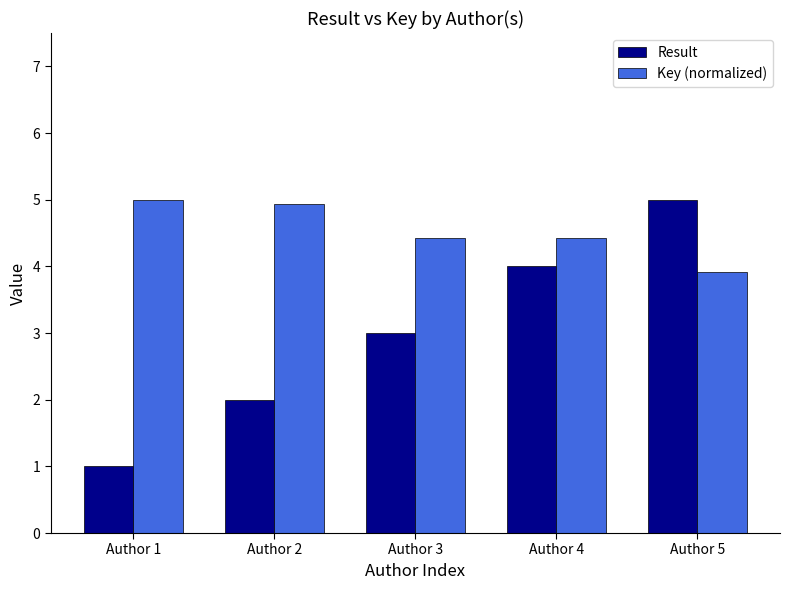

Where is Result nearest to the value 3?

Author 3